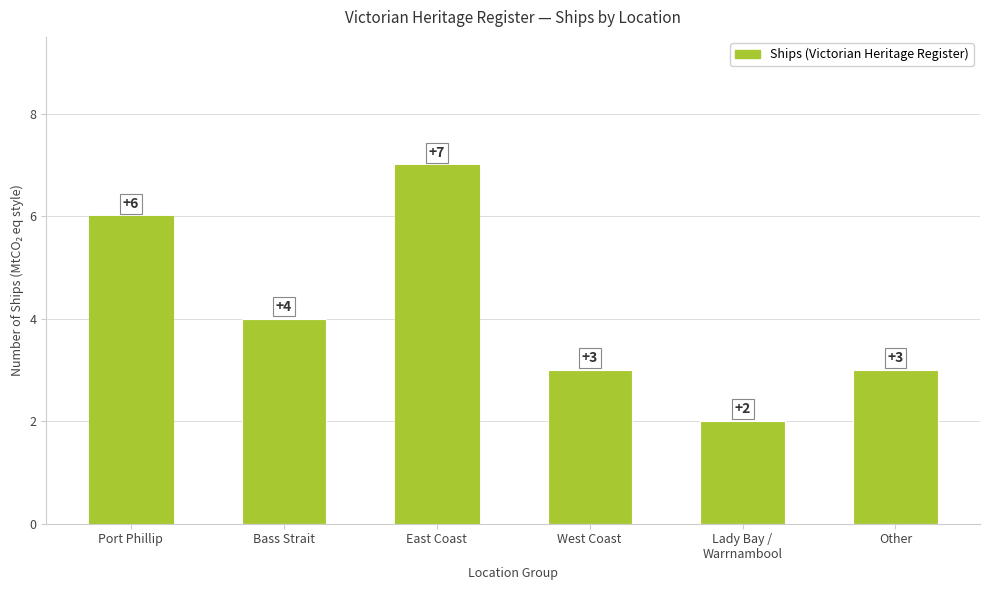

What is the value of the 2nd bar from the left?

4